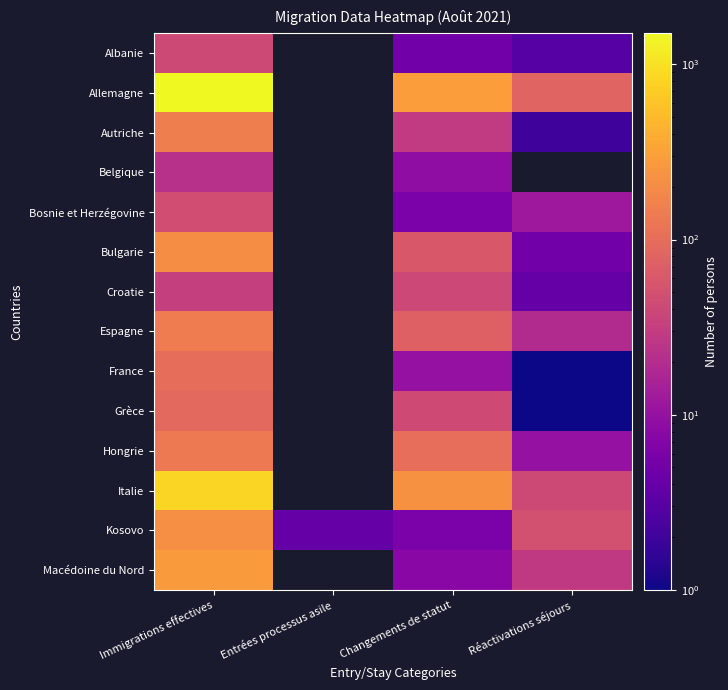

Read the Macédoine du Nord value at Changements de statut.

8.0